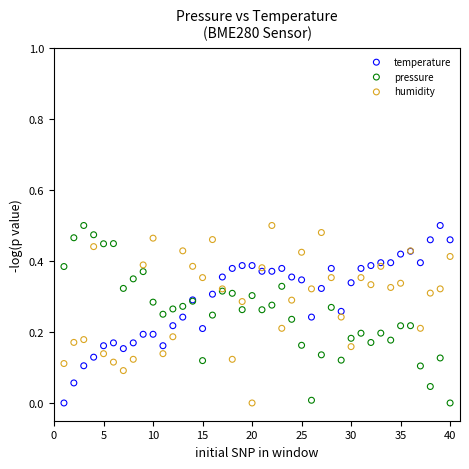

What is the X range (max minus min) for the scatter plot?

39.0